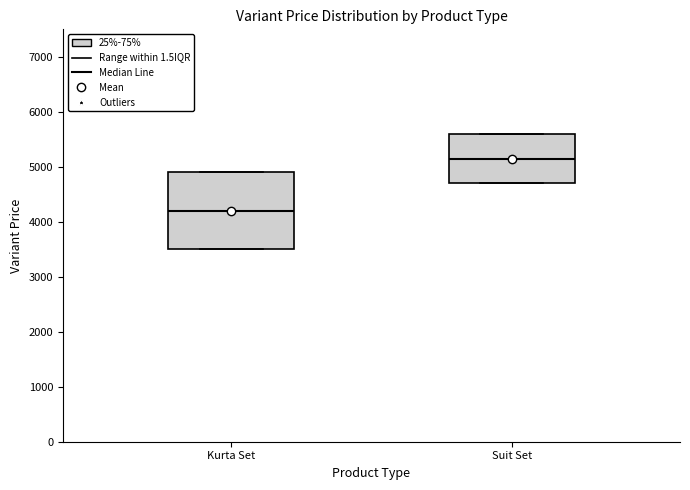

Which box has the lowest median line?

Kurta Set